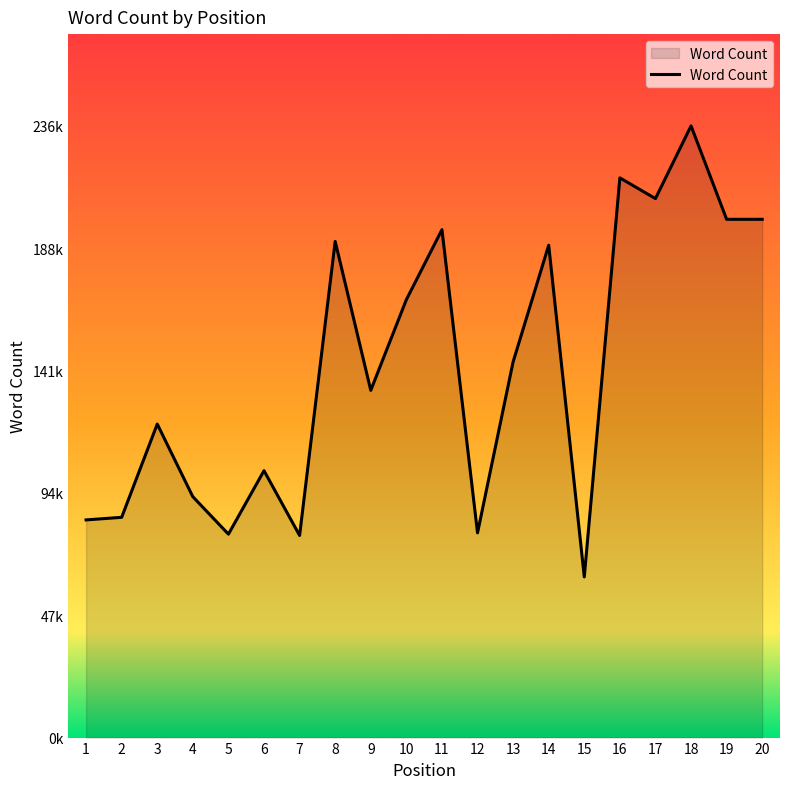

At which category does the chart reach its minimum across all series?

15